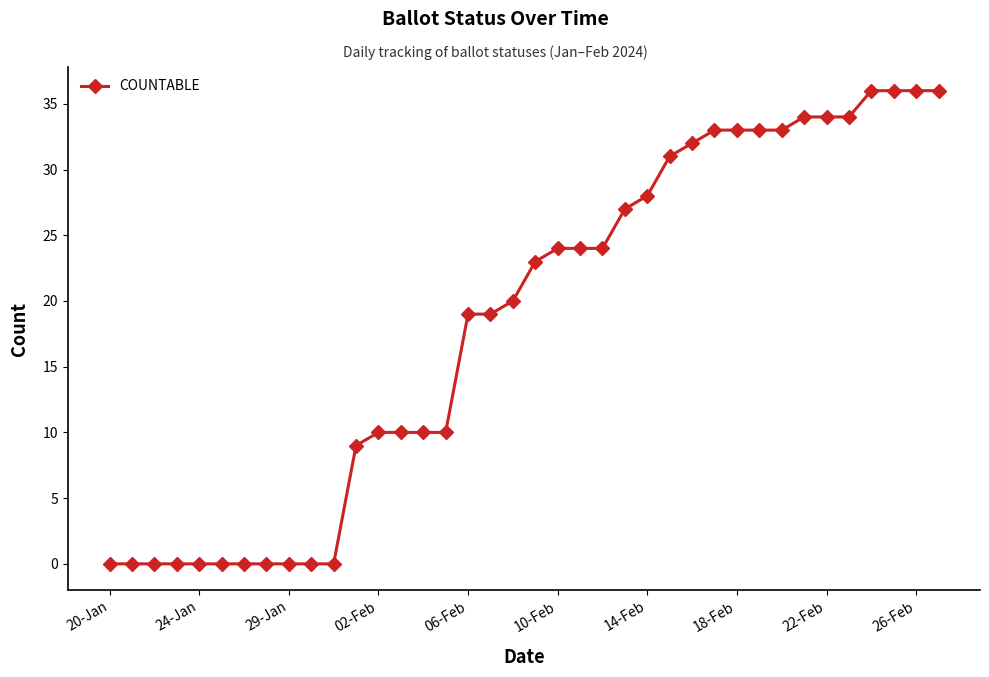

What is the difference between the second highest and minimum values?

36